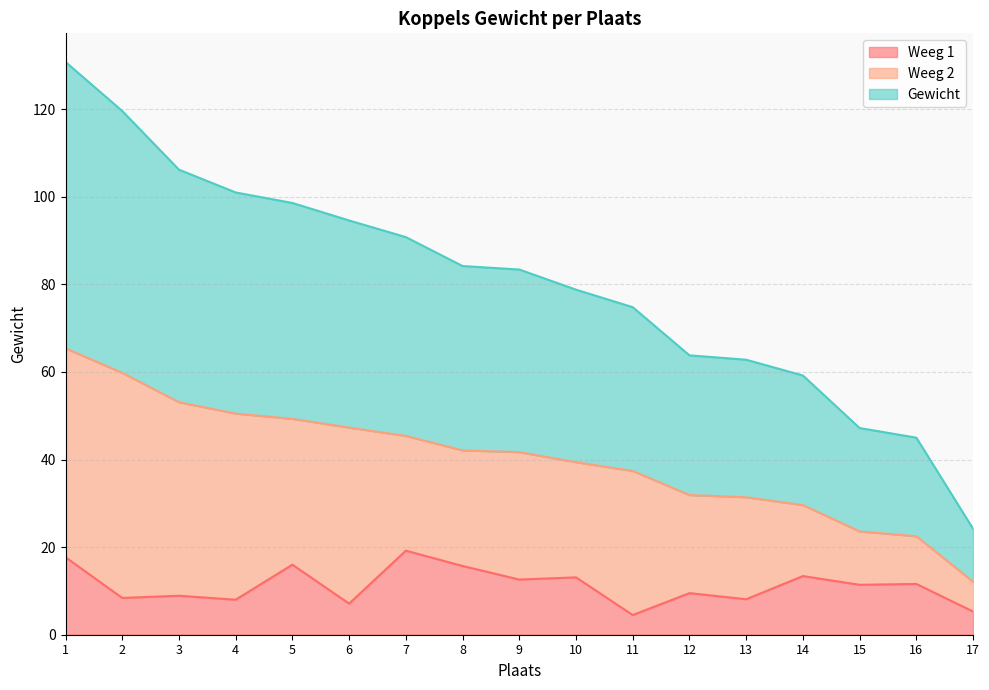

In Weeg 1, how many points are lower than both neighbors (excluding endpoints)?

7